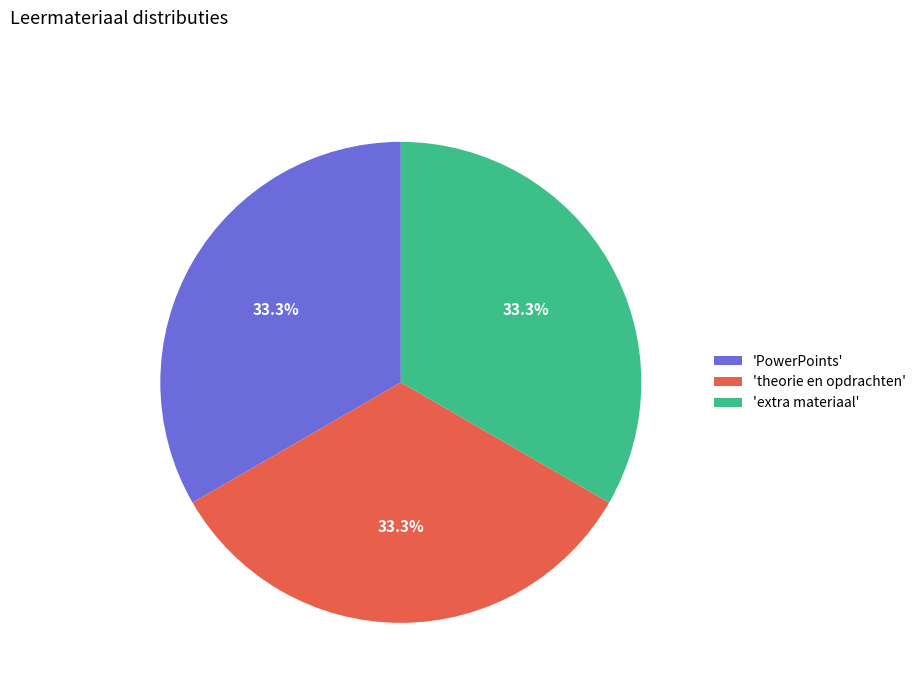

What is the ratio of the value at 'PowerPoints' to the value at 'extra materiaal'?

1.0